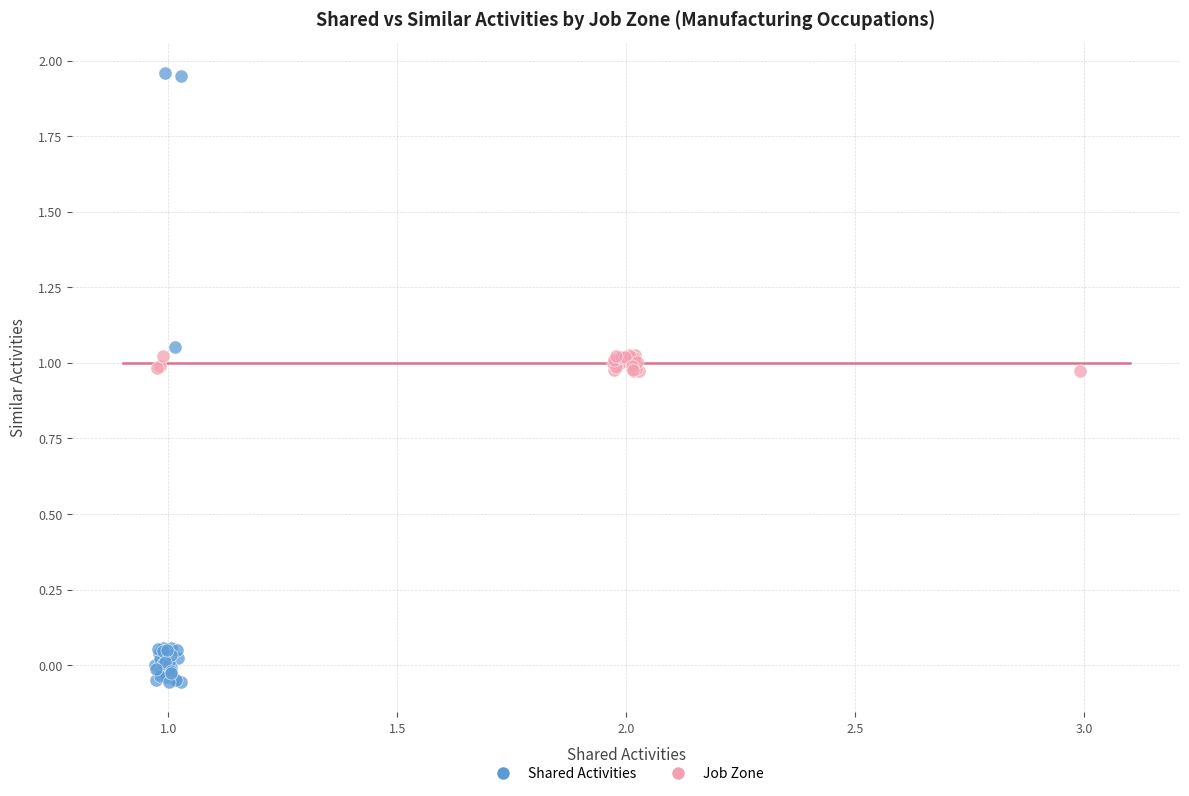

Which series contains the highest Y value?

Shared Activities